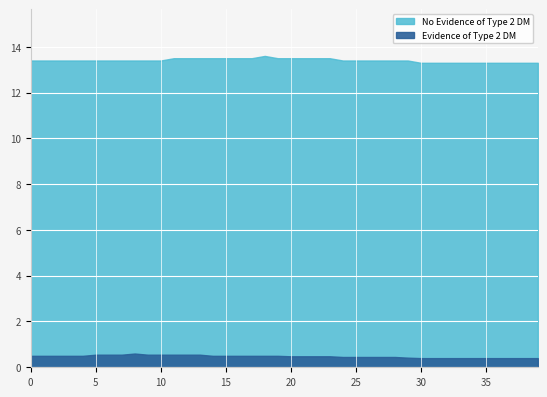

What is the smallest value displayed?

0.4